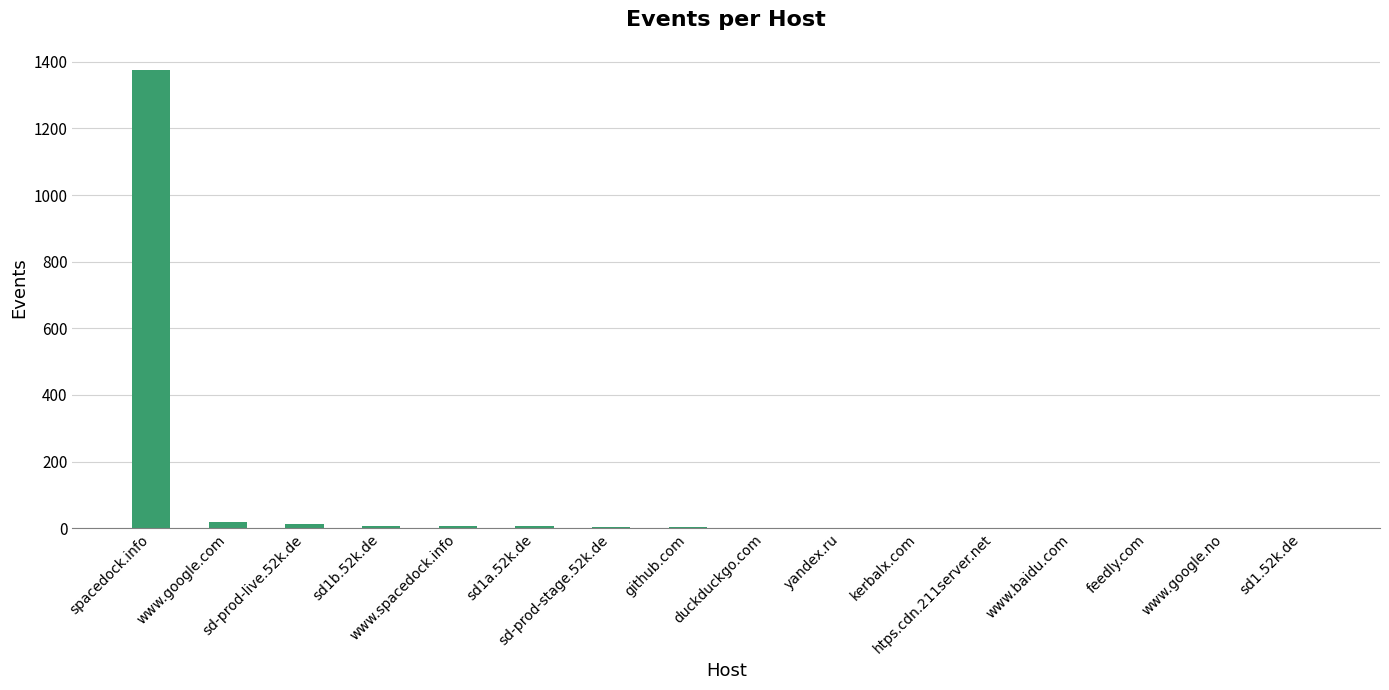

Are the bars grouped side by side (vs. stacked)?

No